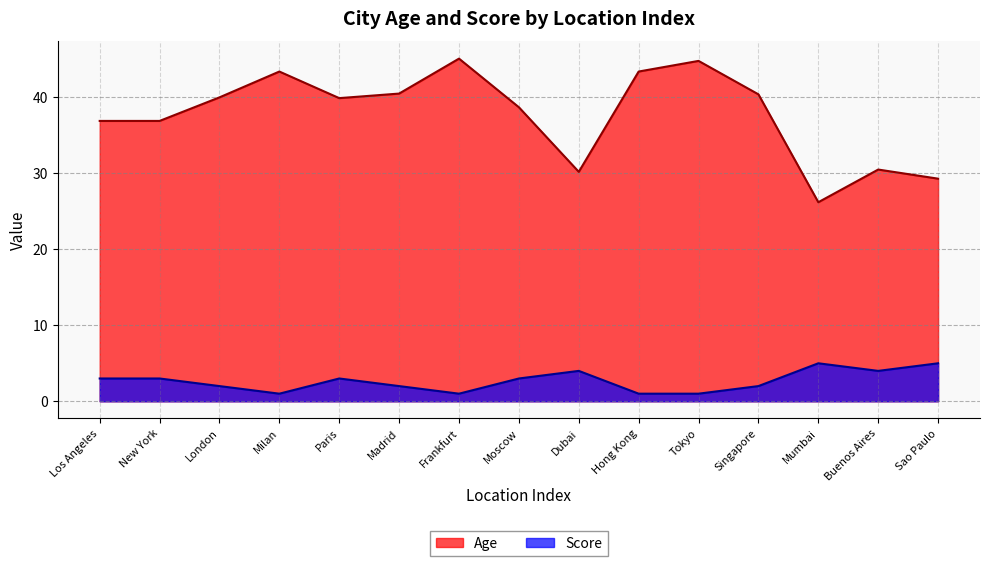

How many values in the Age series exceed 39?

8